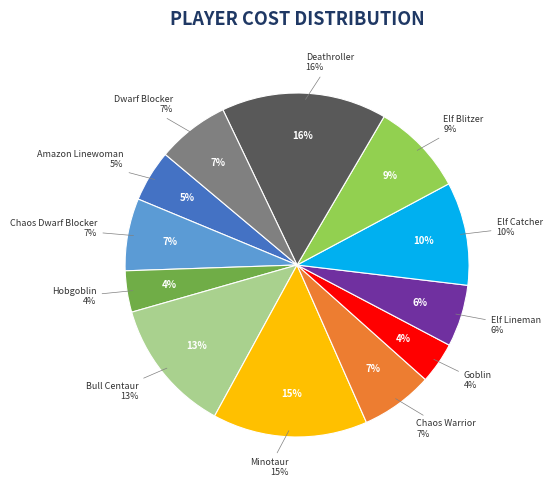

What percentage is the Elf Catcher slice, to the nearest percent?

10%